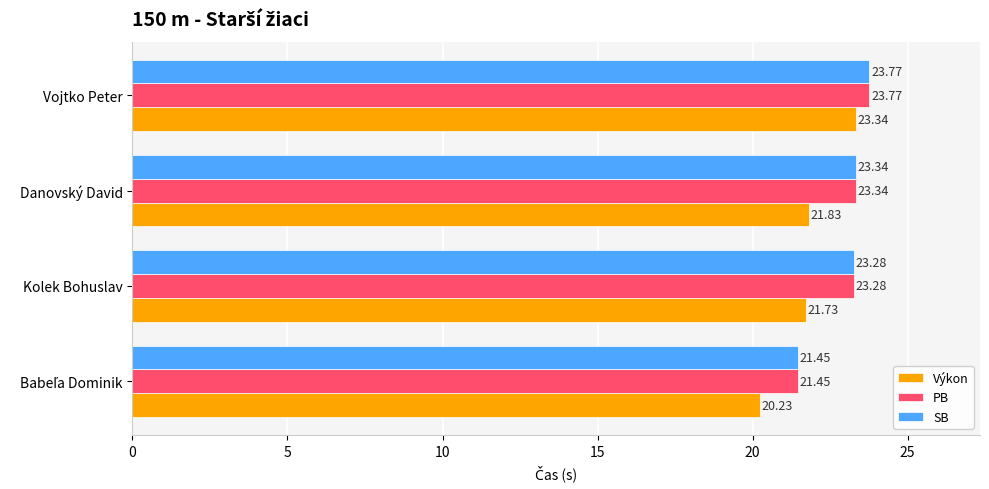

At which category is the sum across all series the highest?

Vojtko Peter